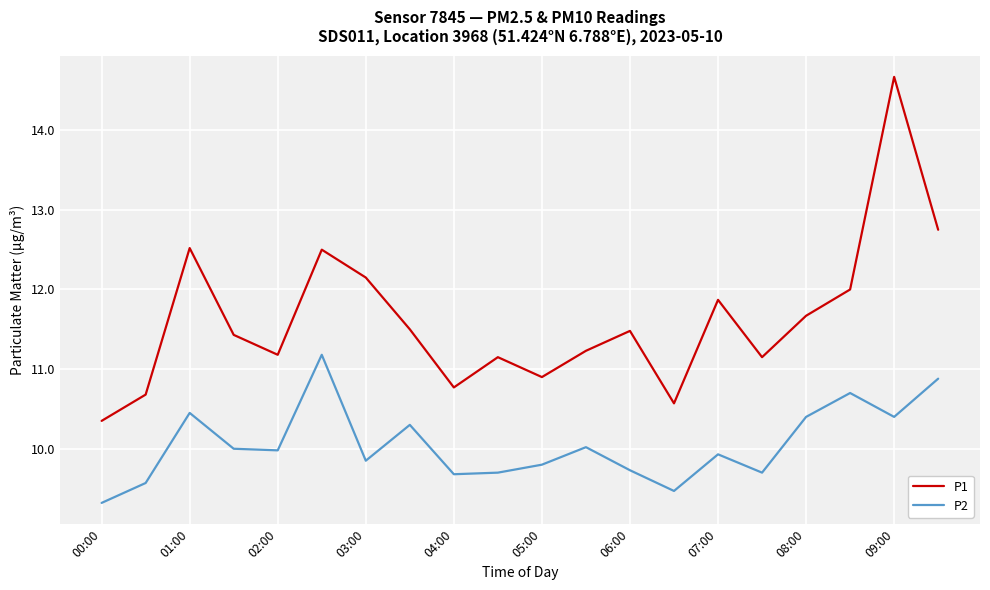

Which series has the widest spread of values?

P1